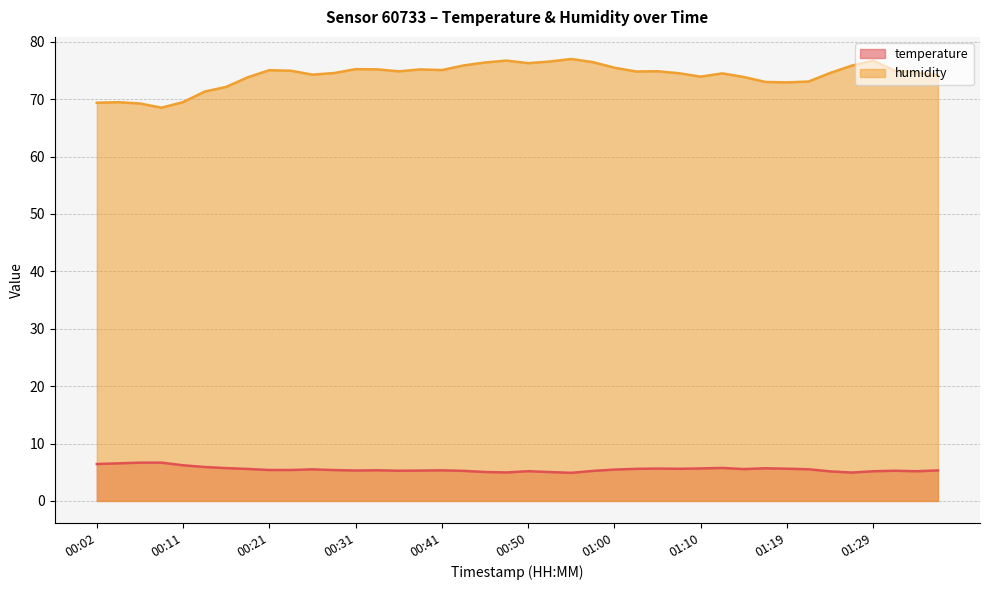

What is the greatest value displayed?

77.0